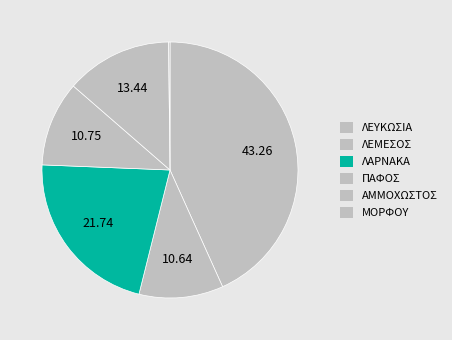

Which slice is the largest?

ΛΕΥΚΩΣΙΑ